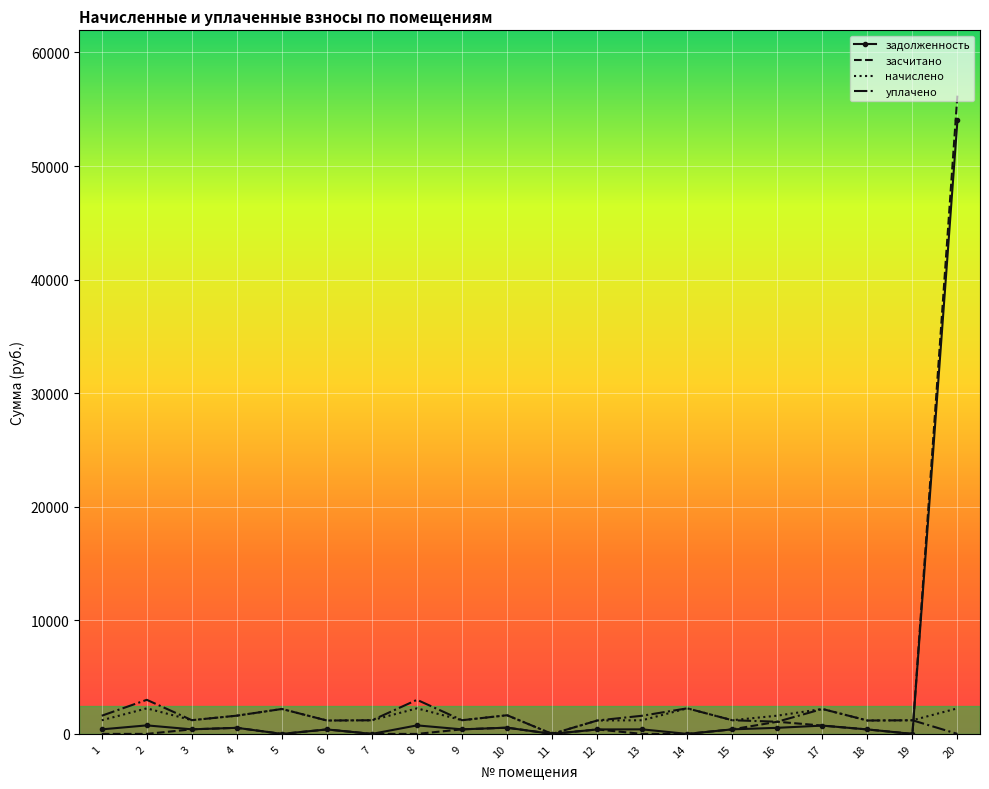

At which category is the sum across all series the highest?

20